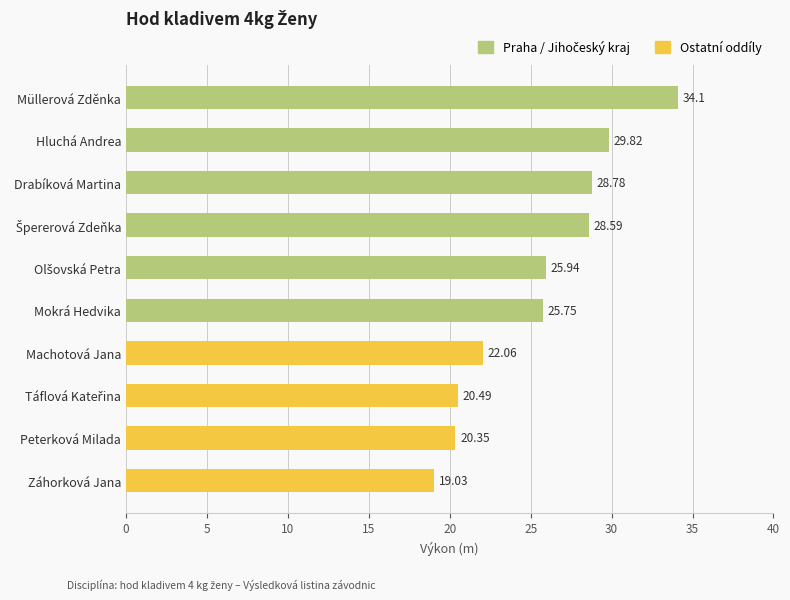

What is the change in value from Machotová Jana to Peterková Milada?

-1.7